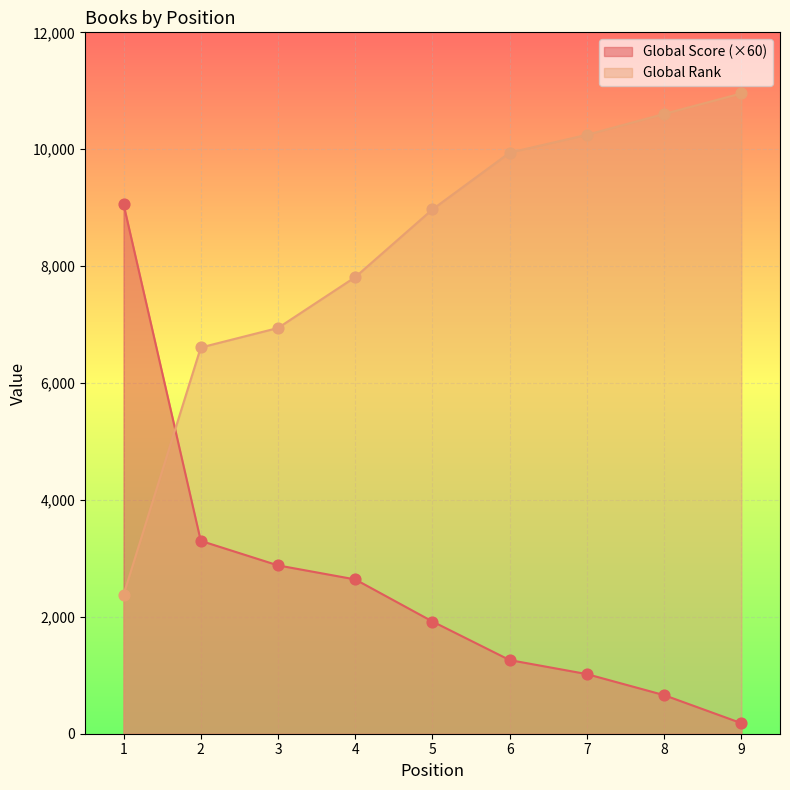

Which series contains the lowest Y value?

Global Score